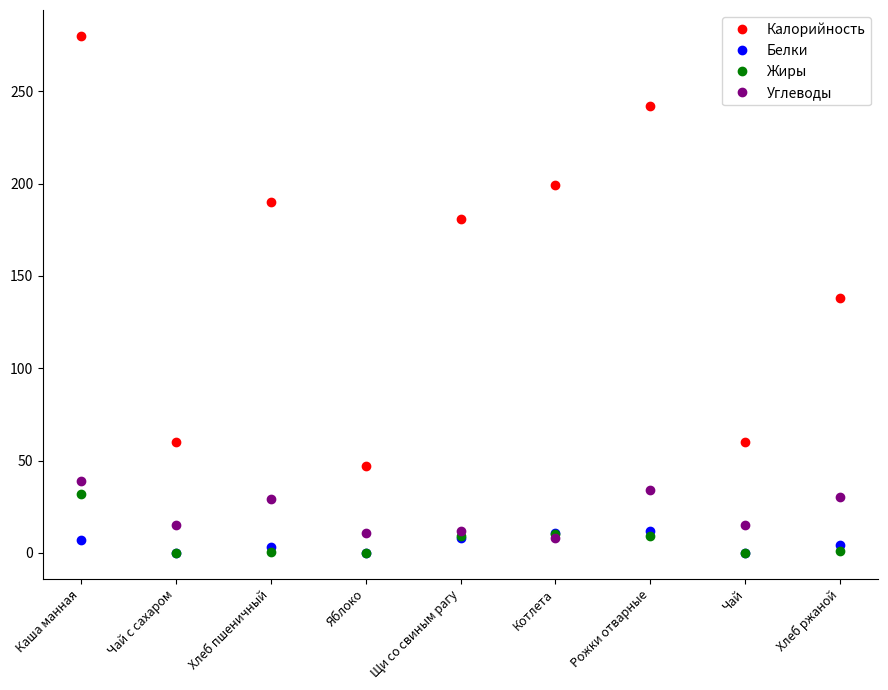

What value does the Углеводы series have at Каша манная?

39.0